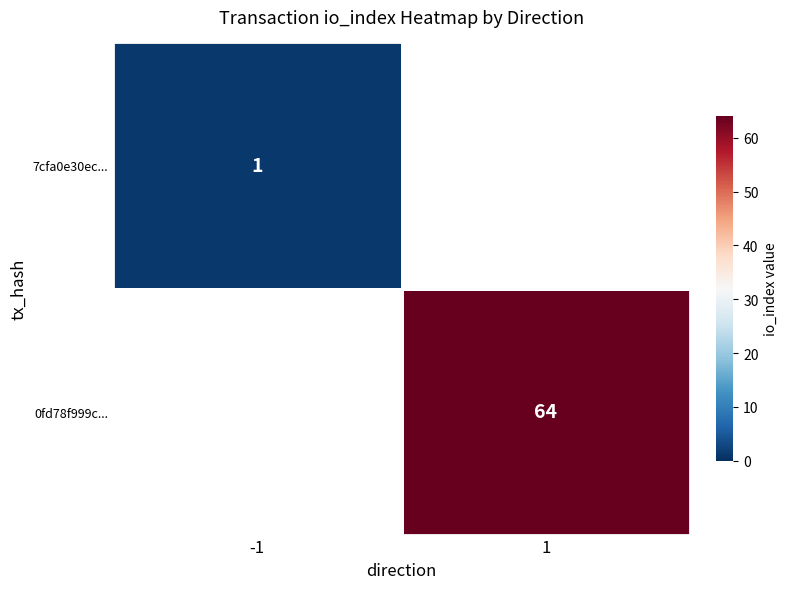

The 0fd78f999c... series shows 64 at 1. True or false?

True